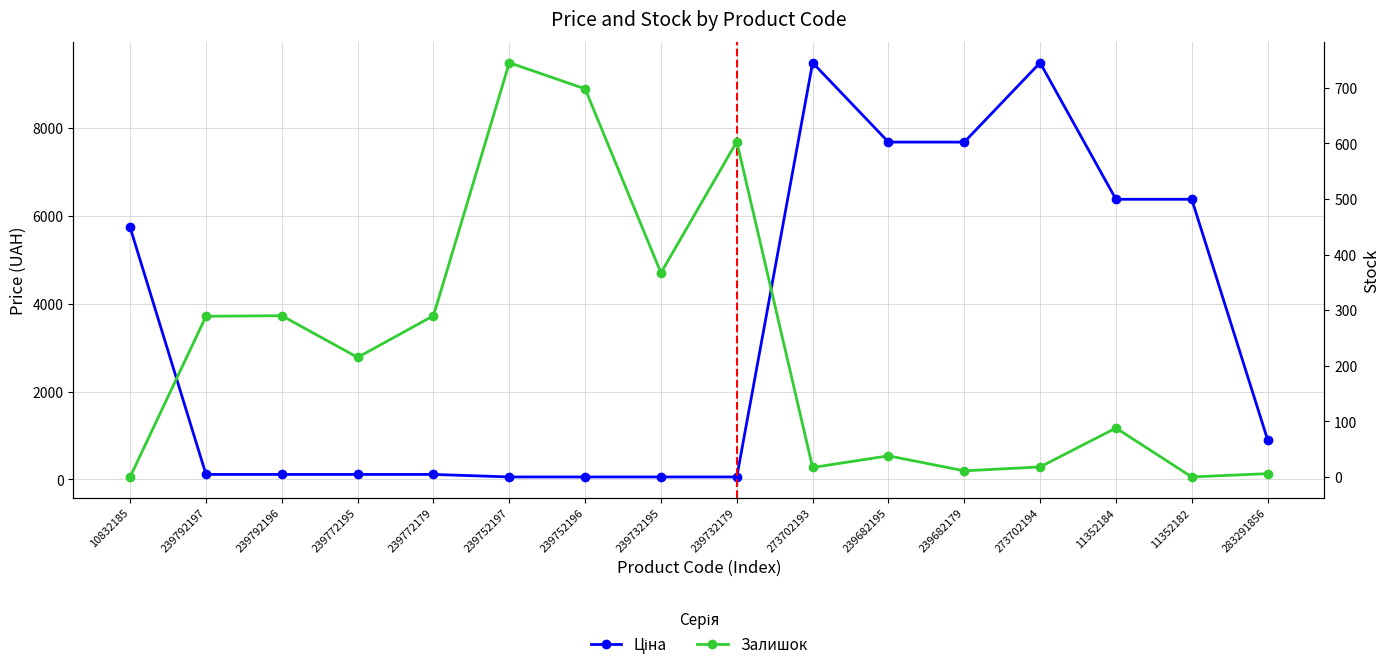

Which category has the highest value in the Залишок series?

239752197